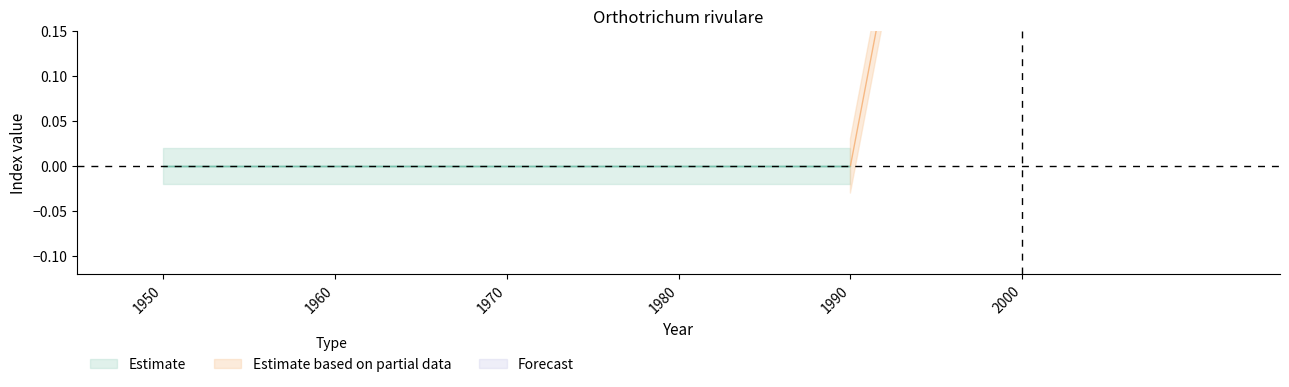

How many data points does each series have?

6